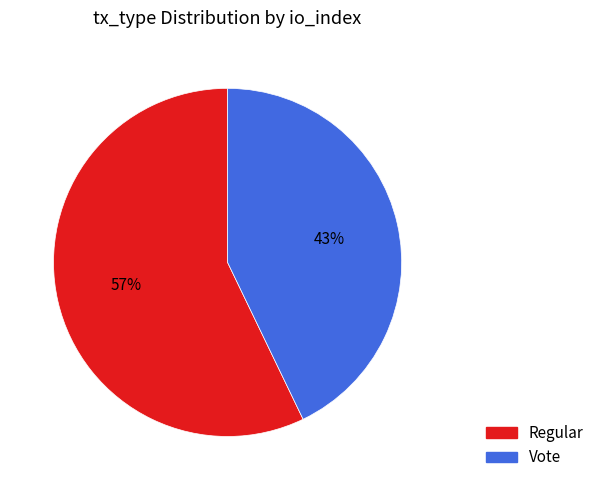

To the nearest percent, what is the average slice percentage?

50%